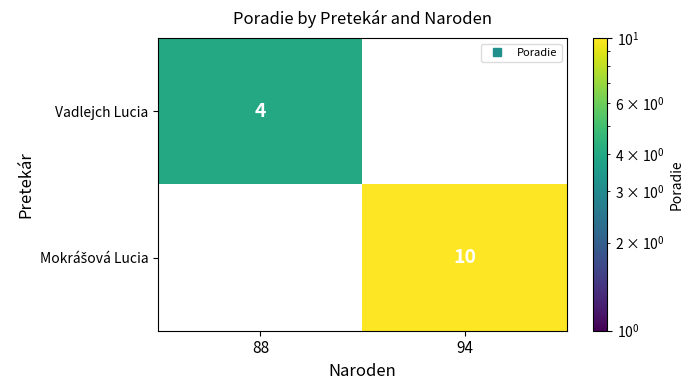

What is the total value across all series at 88?

4